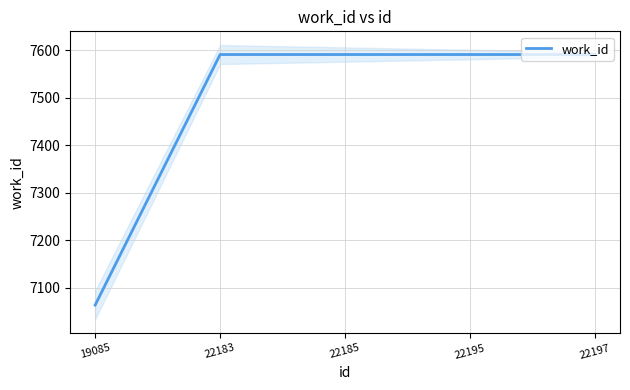

Reading left to right, extract all data points from this chart.

19085=7063	22183=7591	22185=7591	22195=7591	22197=7591